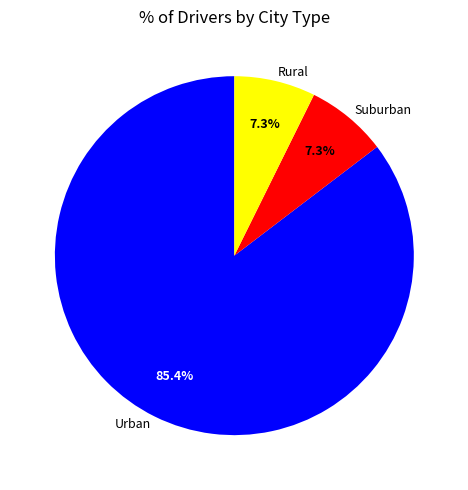

Approximately how many times larger is the value at Suburban compared to Rural?

1.0